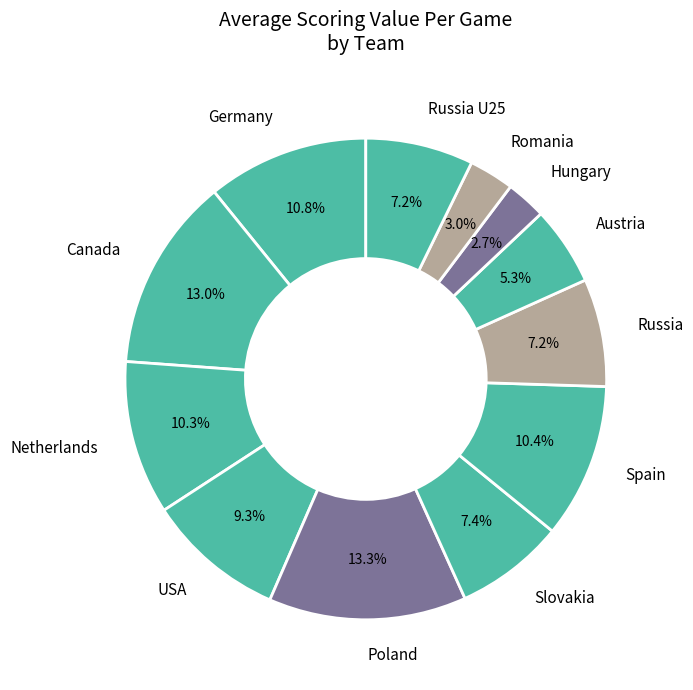

Is Hungary the majority of the pie?

No